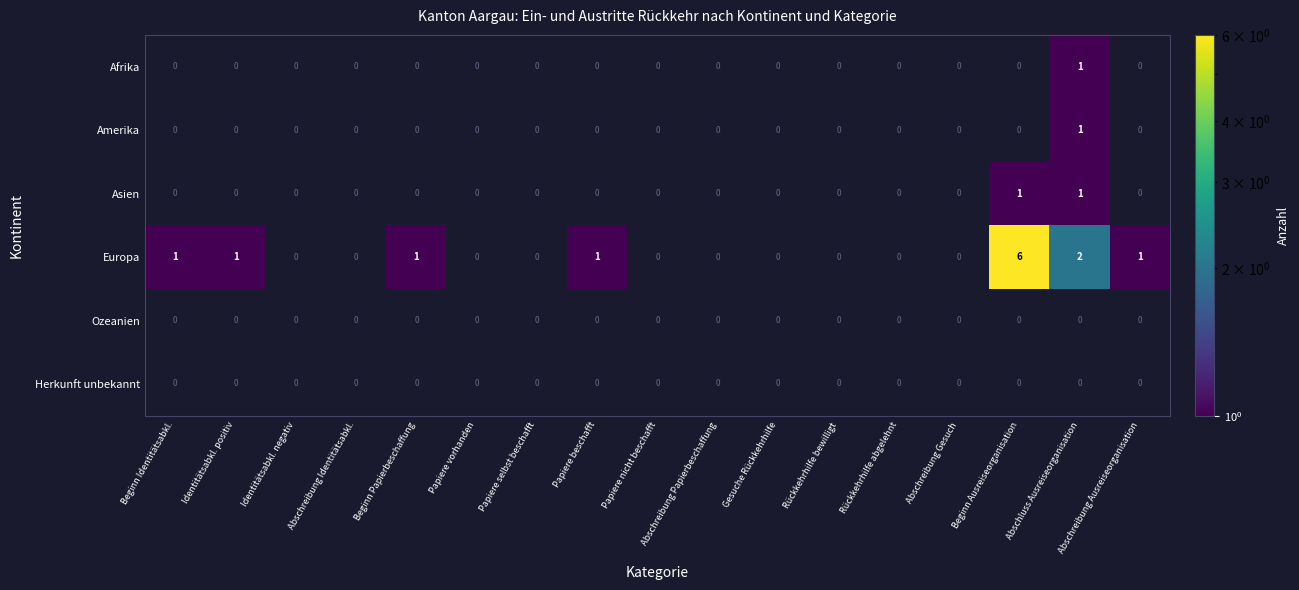

True or false: Asien has a value of 0 at Beginn Papierbeschaffung.

True